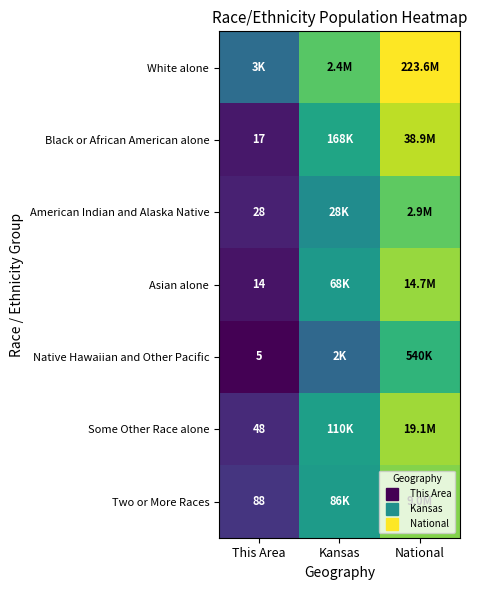

At how many categories does at least one series exceed 14?

2